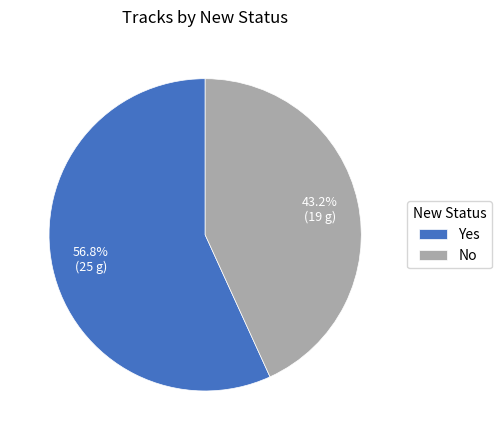

Between No and Yes, which is larger?

Yes